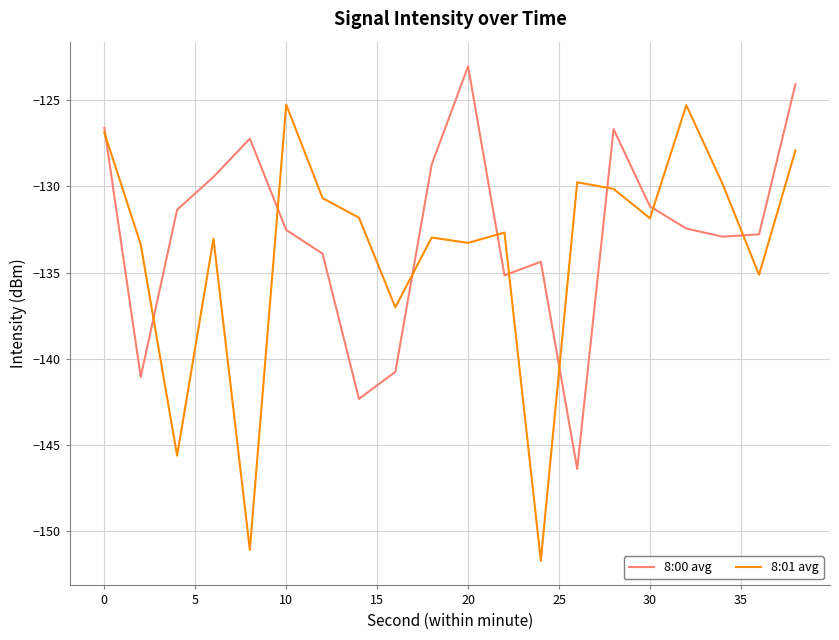

What is the minimum value for 8:00 avg?

-146.4